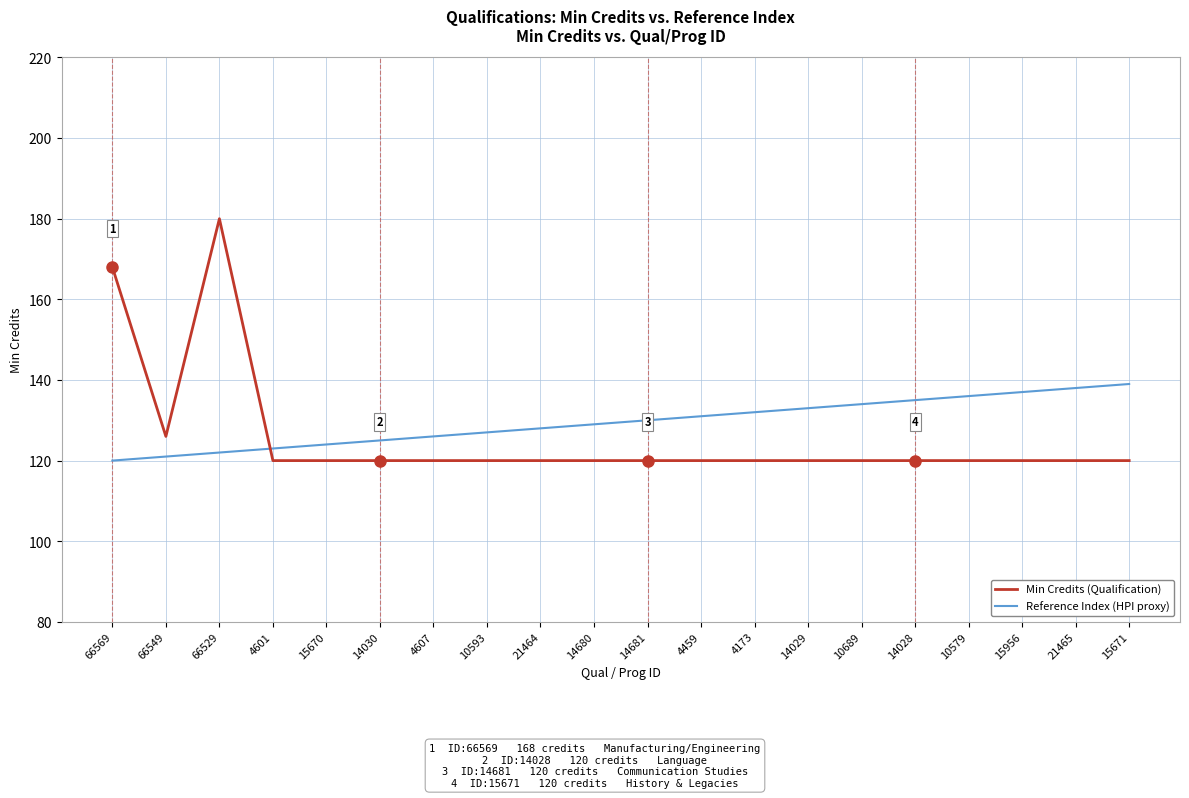

Count the number of data series in this chart.

2